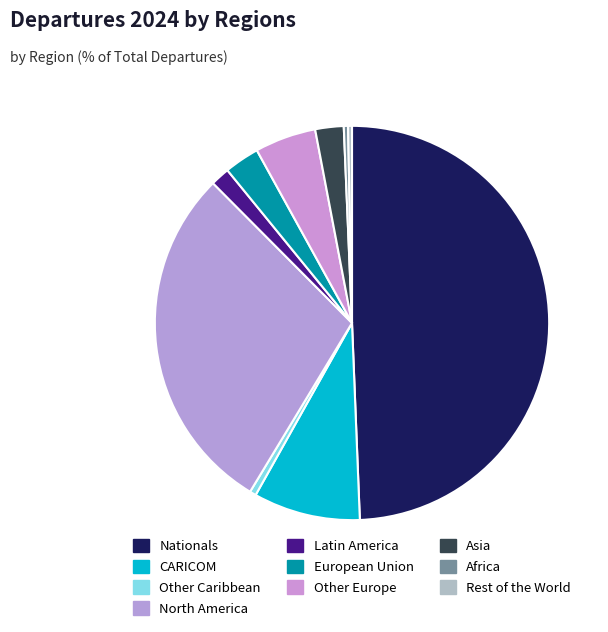

What is the largest slice in the pie chart?

Nationals